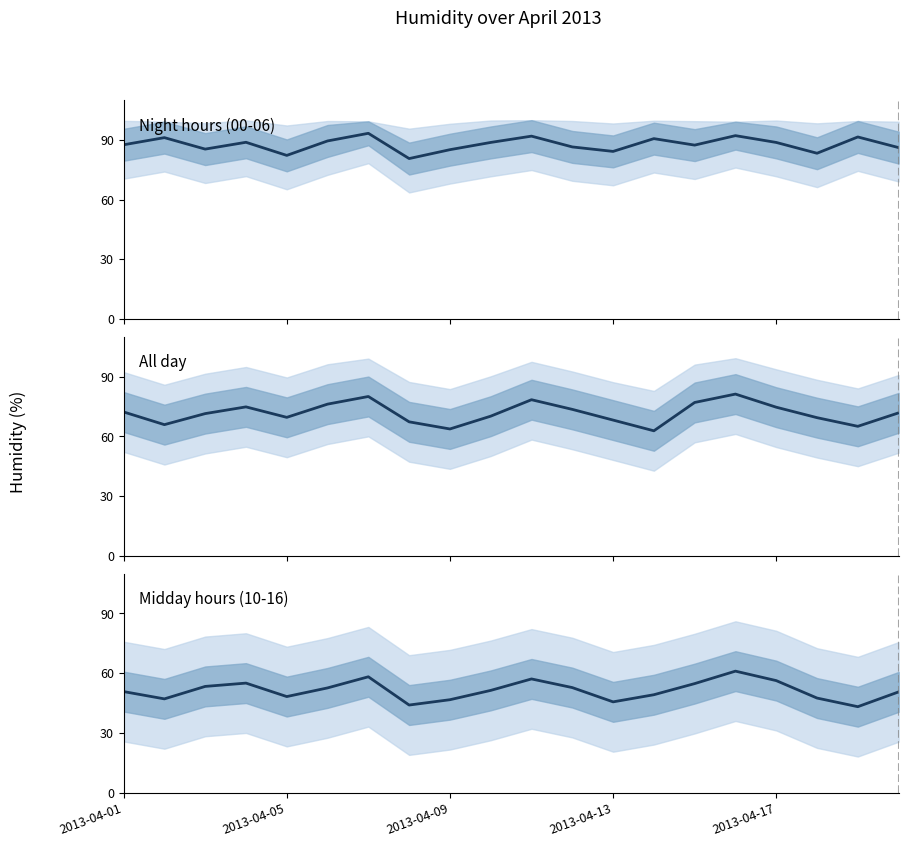

At which category is the sum across all series the highest?

15